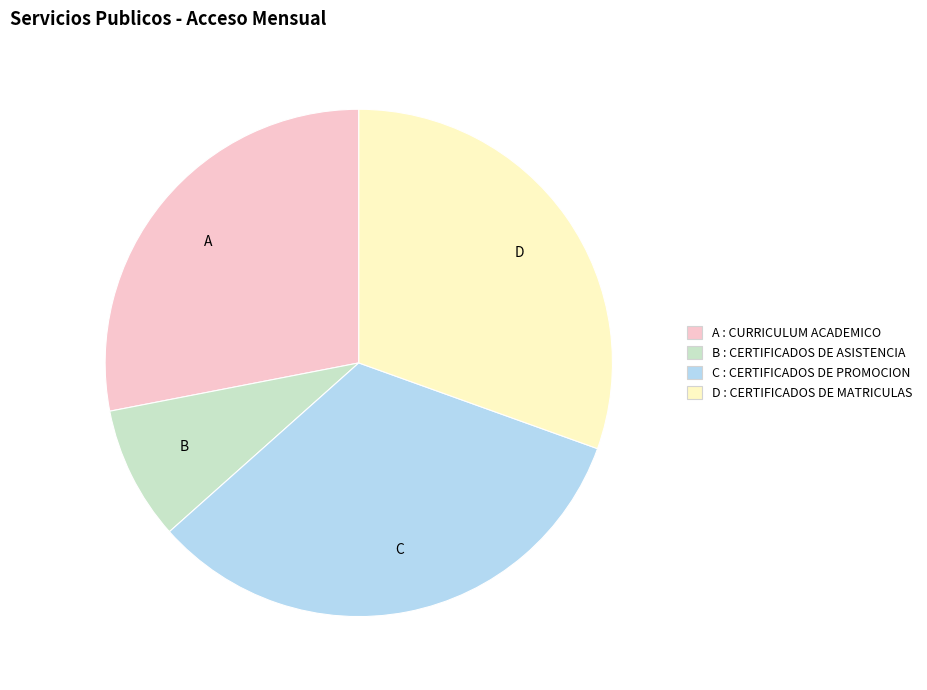

Rank the categories by value from lowest to highest.

B, A, D, C